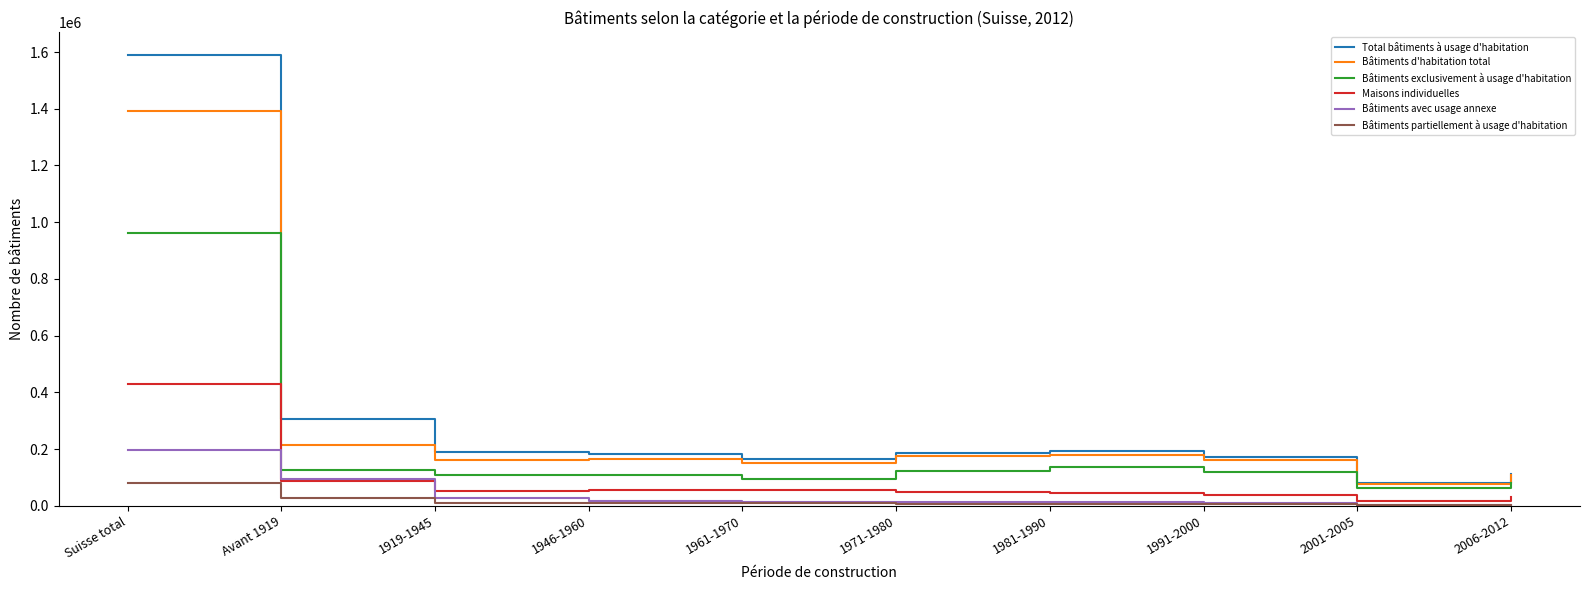

What is the sum of the Bâtiments d'habitation total values at 1971-1980 and Avant 1919?

388089